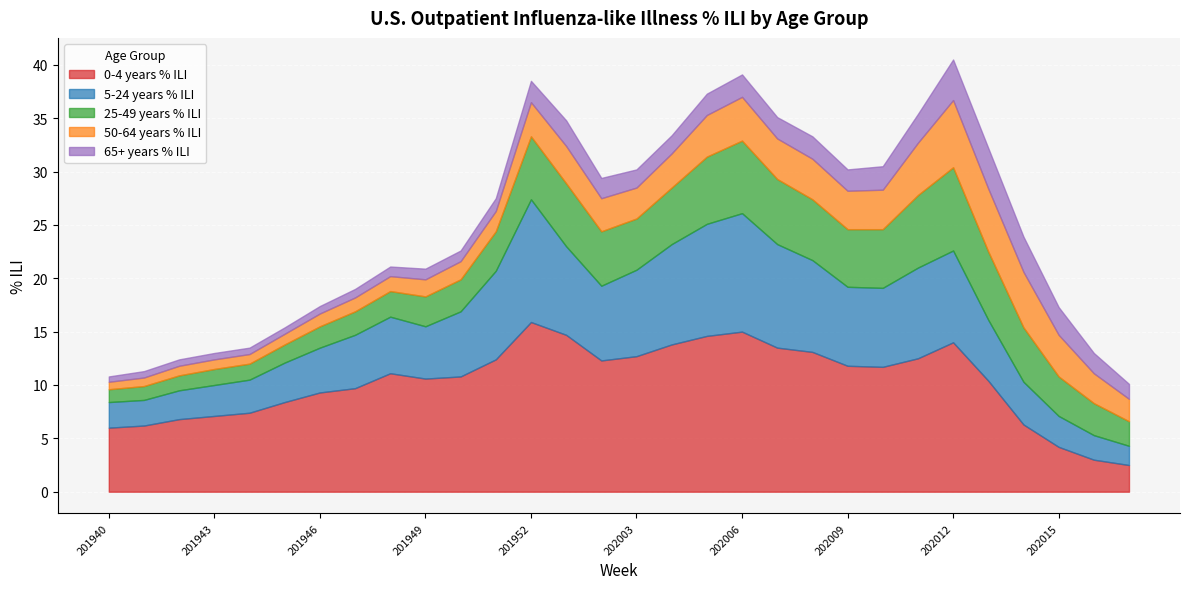

Reading right to left, what are all the values shown in this chart?

0-4 years % ILI: 2.5	3.0	4.2	6.3	10.4	14.0	12.5	11.7	11.8	13.1	13.5	15.0	14.6	13.8	12.7	12.3	14.7	15.9	12.4	10.8	10.6	11.1	9.7	9.3	8.4	7.4	7.1	6.8	6.2	6.0
5-24 years % ILI: 1.8	2.3	2.9	4.0	5.7	8.6	8.5	7.4	7.4	8.6	9.7	11.1	10.5	9.4	8.1	7.0	8.3	11.5	8.3	6.1	4.9	5.3	5.0	4.2	3.7	3.1	2.9	2.7	2.4	2.4
25-49 years % ILI: 2.3	3.0	3.7	5.1	6.4	7.8	6.8	5.5	5.4	5.7	6.1	6.8	6.3	5.3	4.8	5.1	5.9	5.9	3.7	3.0	2.8	2.4	2.2	2.0	1.7	1.5	1.5	1.4	1.3	1.2
50-64 years % ILI: 2.1	2.8	3.9	5.2	5.9	6.3	4.9	3.7	3.6	3.8	3.8	4.1	3.9	3.2	2.9	3.1	3.5	3.2	1.9	1.7	1.6	1.4	1.3	1.2	1.0	0.9	0.9	0.9	0.8	0.7
65+ years % ILI: 1.4	1.9	2.6	3.3	3.8	3.8	2.7	2.2	2.0	2.1	2.0	2.1	2.0	1.7	1.7	1.9	2.4	2.0	1.2	1.0	1.0	0.9	0.8	0.7	0.6	0.6	0.6	0.6	0.6	0.5